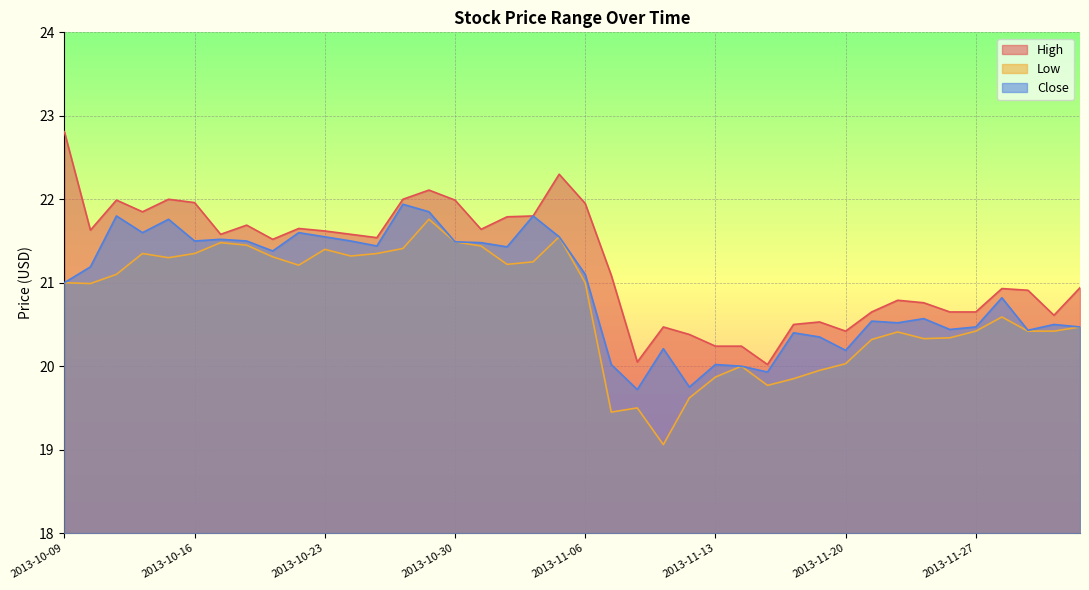

Reading right to left, extract all data points from this chart.

High: 20.9	20.6	20.9	20.9	20.6	20.6	20.8	20.8	20.6	20.4	20.5	20.5	20.0	20.2	20.2	20.4	20.5	20.0	21.1	22.0	22.3	21.8	21.8	21.6	22.0	22.1	22.0	21.5	21.6	21.6	21.6	21.5	21.7	21.6	22.0	22.0	21.9	22.0	21.6	22.8
Low: 20.5	20.4	20.4	20.6	20.4	20.3	20.3	20.4	20.3	20.0	20.0	19.9	19.8	20.0	19.9	19.6	19.1	19.5	19.5	21.0	21.5	21.2	21.2	21.4	21.5	21.8	21.4	21.4	21.3	21.4	21.2	21.3	21.5	21.5	21.4	21.3	21.4	21.1	21.0	21.0
Close: 20.5	20.5	20.4	20.8	20.5	20.4	20.6	20.5	20.5	20.2	20.4	20.4	19.9	20.0	20.0	19.8	20.2	19.7	20.0	21.1	21.5	21.8	21.4	21.5	21.5	21.9	21.9	21.4	21.5	21.5	21.6	21.4	21.5	21.5	21.5	21.8	21.6	21.8	21.2	21.0